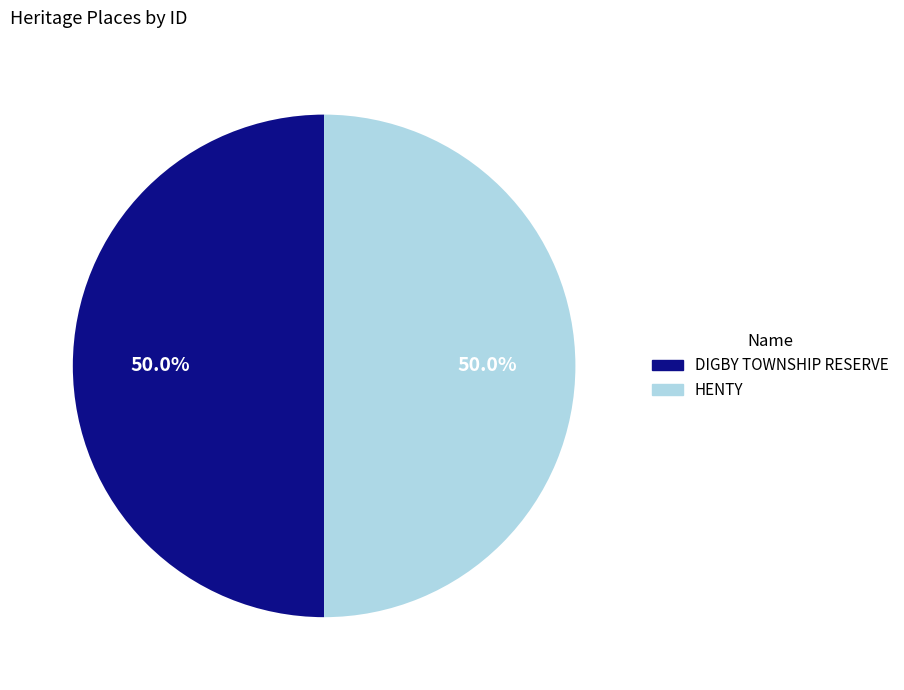

To the nearest percent, what is the average slice percentage?

50%